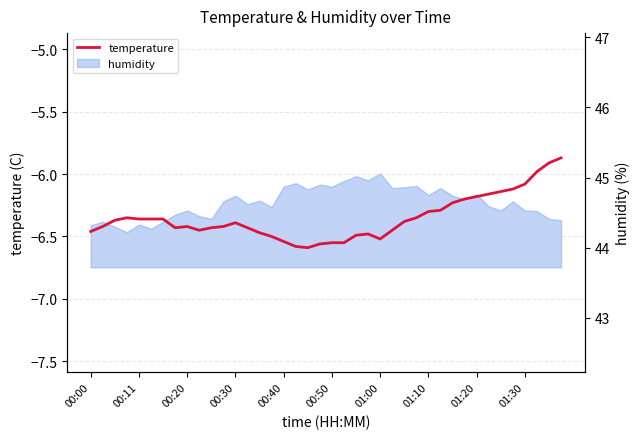

The value at 38 is -9.2. True or false?

False